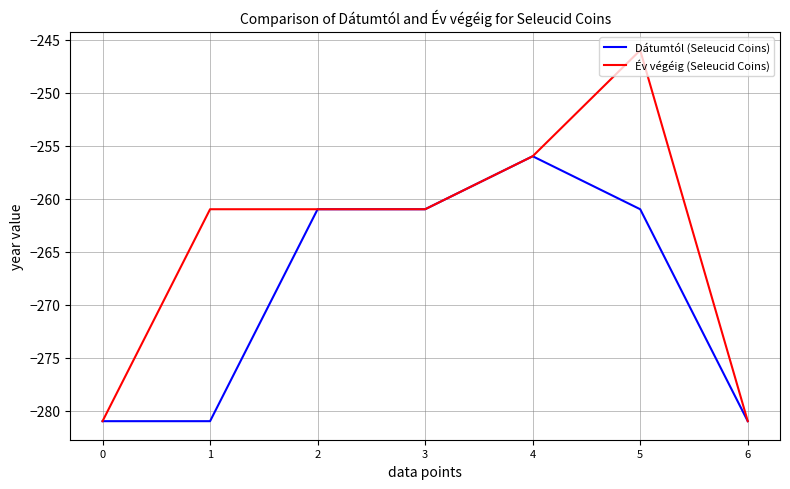

Is the value of Év végéig (Seleucid Coins) at 0 greater than the value of Dátumtól (Seleucid Coins) at 3?

No